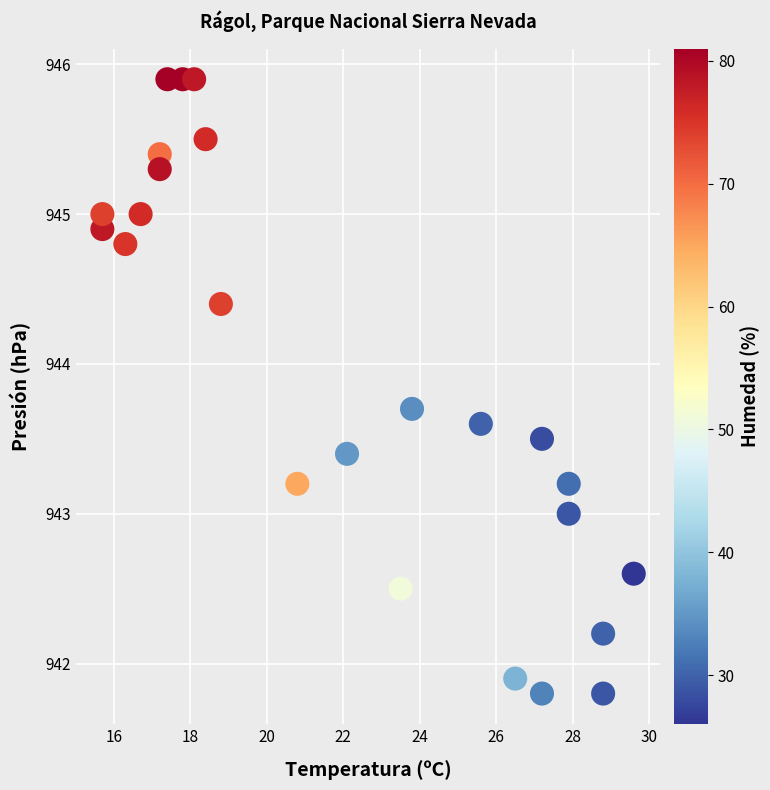

What is the range of Y values (max minus min)?

4.1